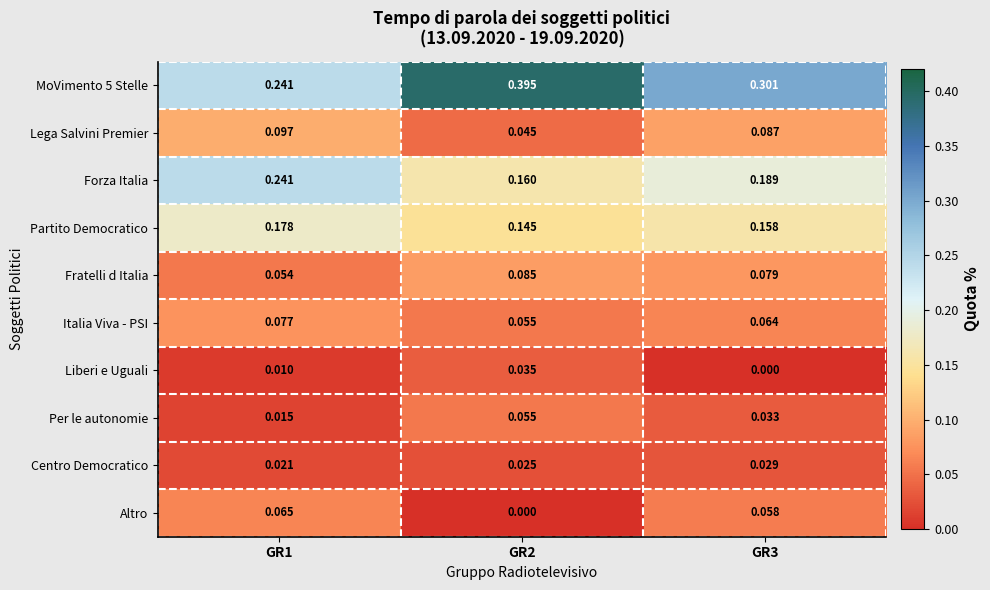

What is the total value across all series at GR1?

1.0